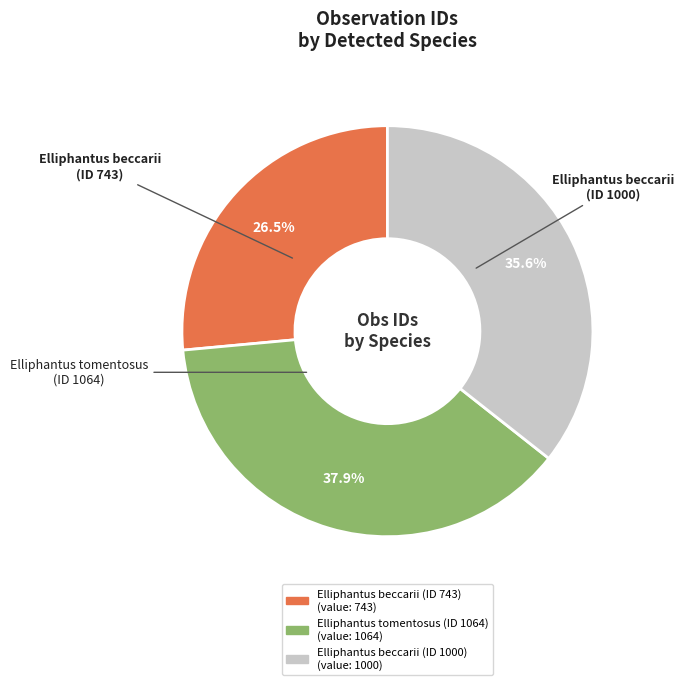

How many slices are in this pie chart?

3